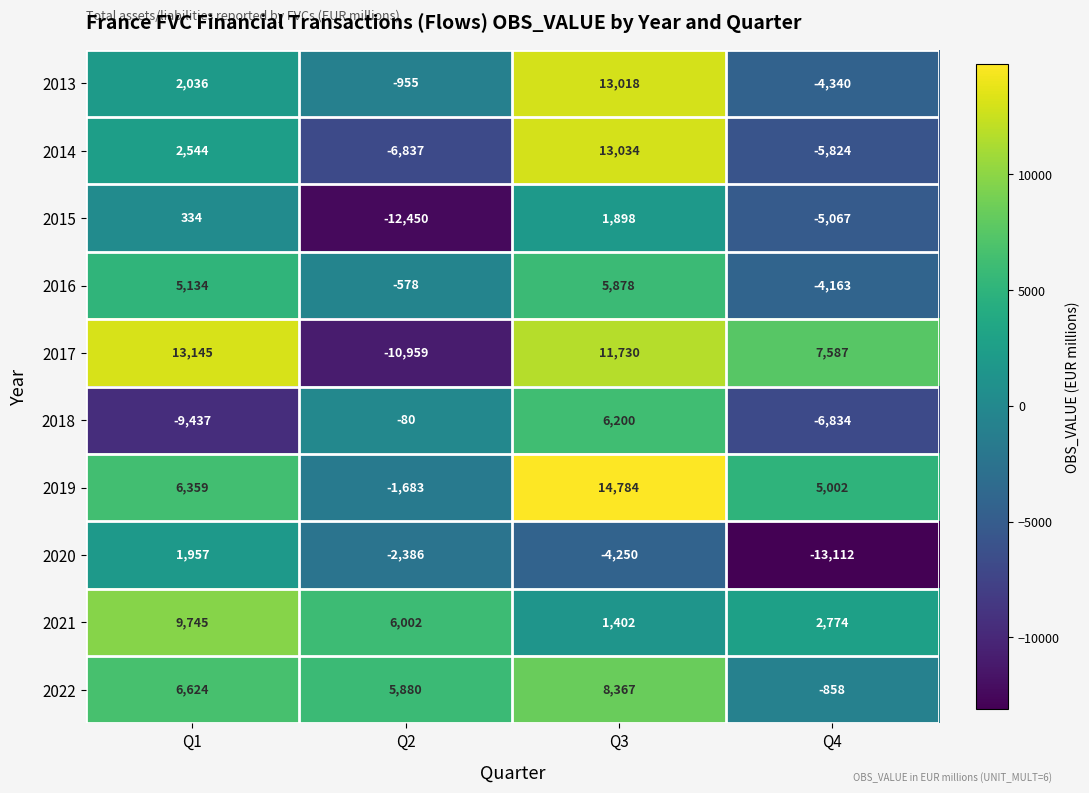

At which category is the sum across all series the highest?

Q3